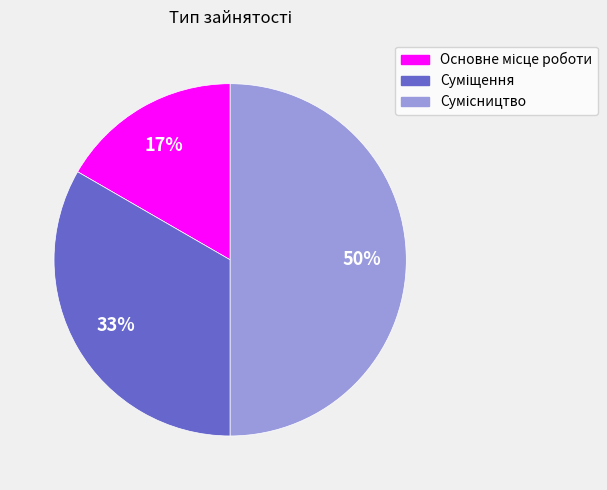

To the nearest percent, what is the difference between the largest and smallest slice percentages?

33%